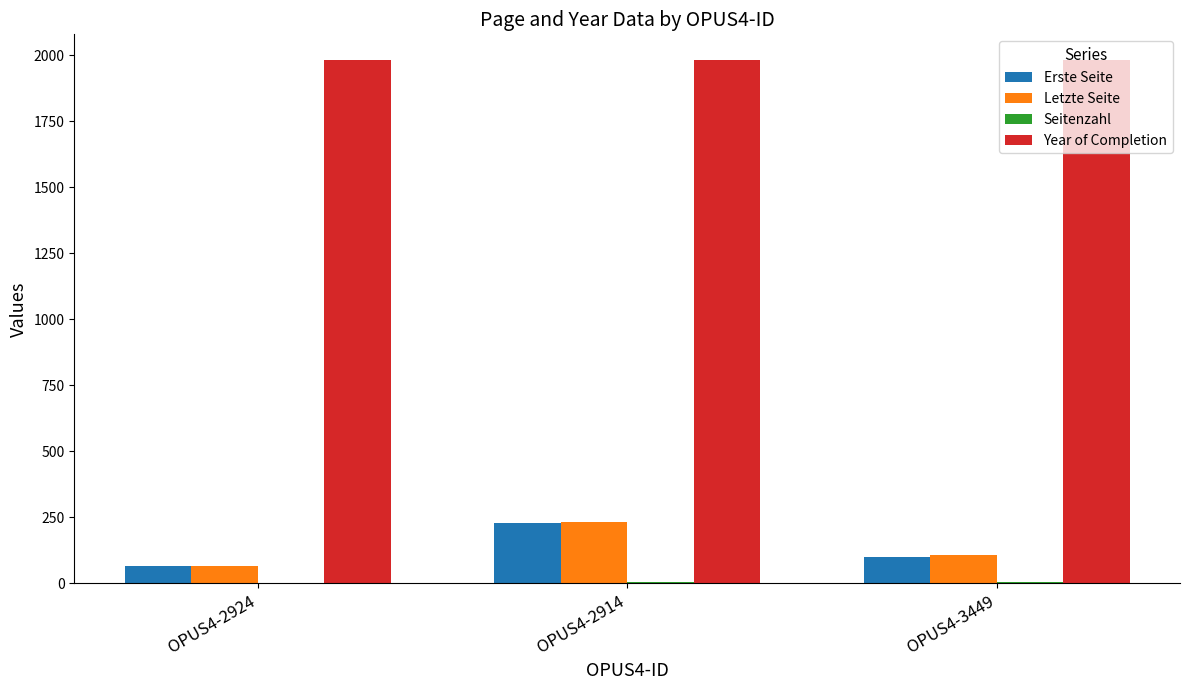

How many series are shown in this chart?

4